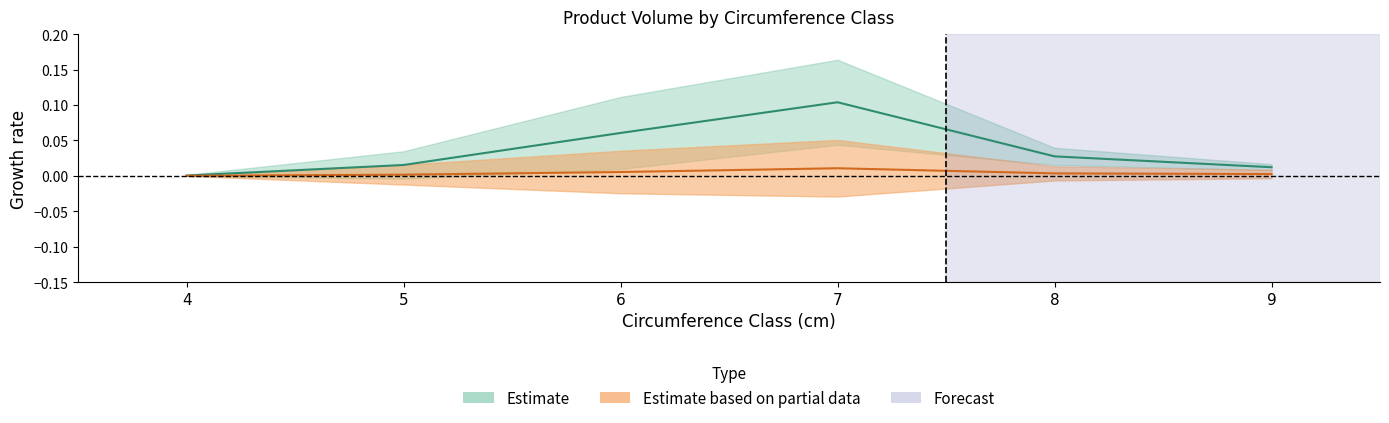

Is this an area chart (filled region under the line)?

No